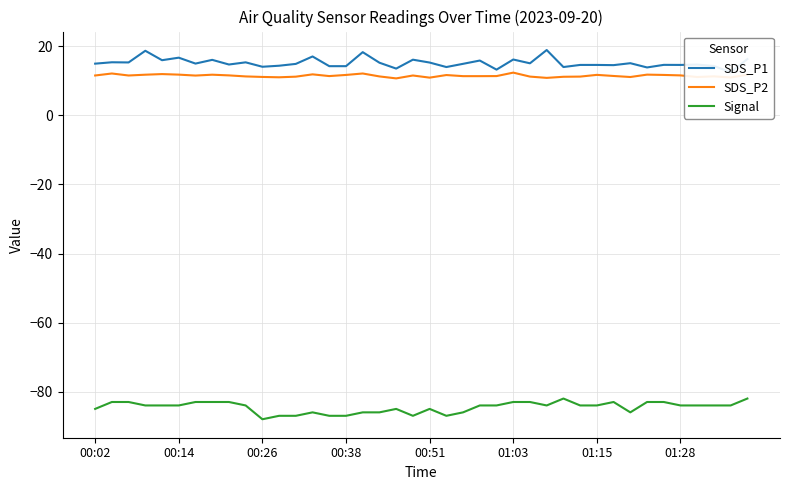

What is the highest value of the SDS_P2 series?

12.4